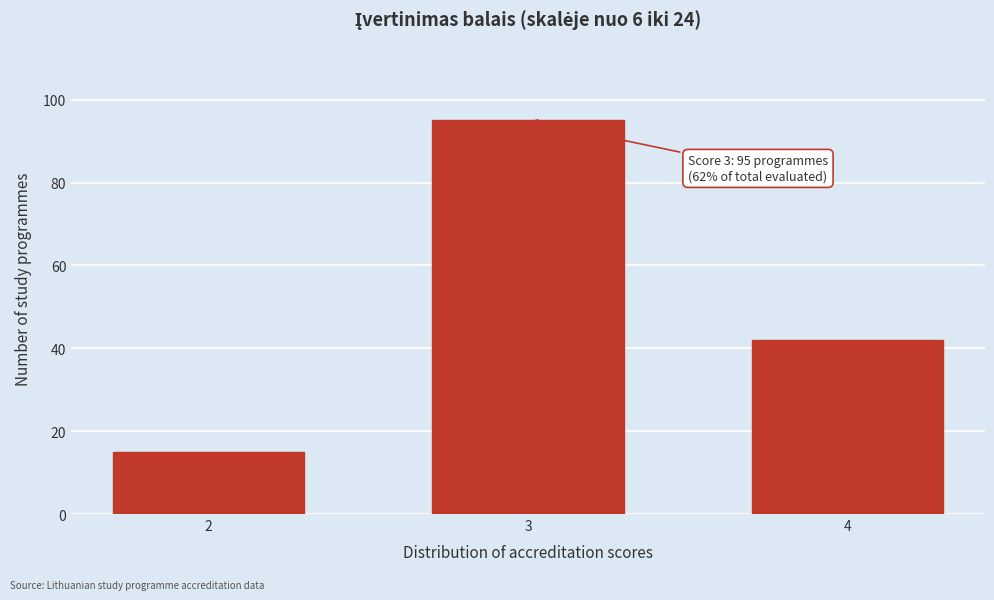

Reading left to right, transcribe all the data shown in this chart.

2=15	3=95	4=42